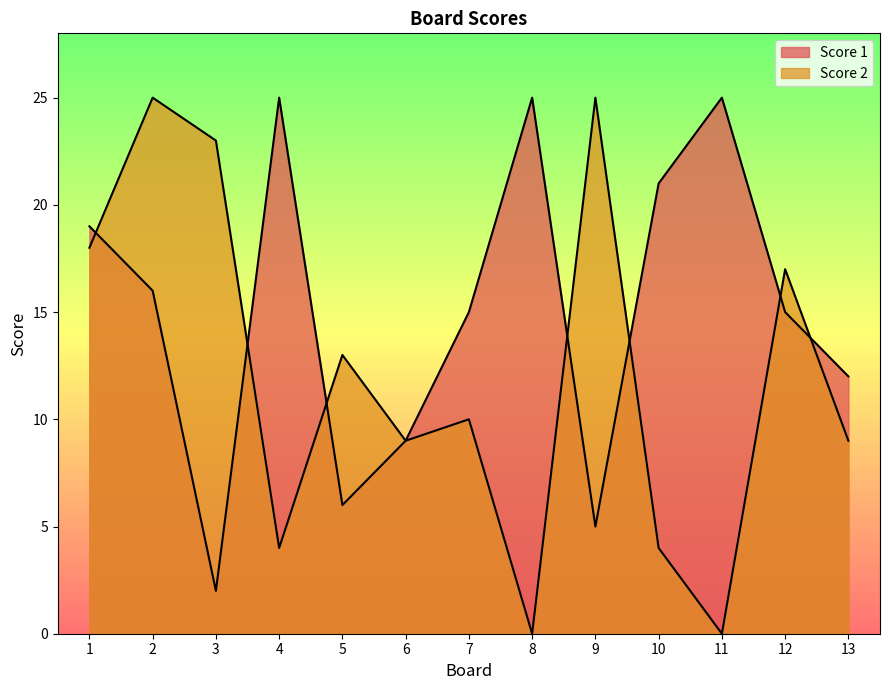

Which has a higher value, 4 or 6?

4